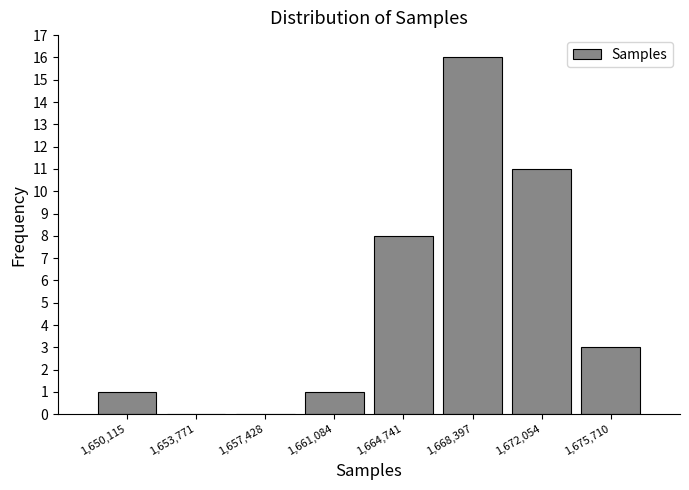

Reading left to right, list every bar in this chart as the range it spans on the x-axis followed by its height. Neither the bar edges nor the heights are printed on the chart, so give them approximately, as read against the axes.

1648500 to 1652000: 1
1652000 to 1655500: 0
1655500 to 1659500: 0
1659500 to 1663000: 1
1663000 to 1666500: 8
1666500 to 1670000: 16
1670000 to 1674000: 11
1674000 to 1677500: 3